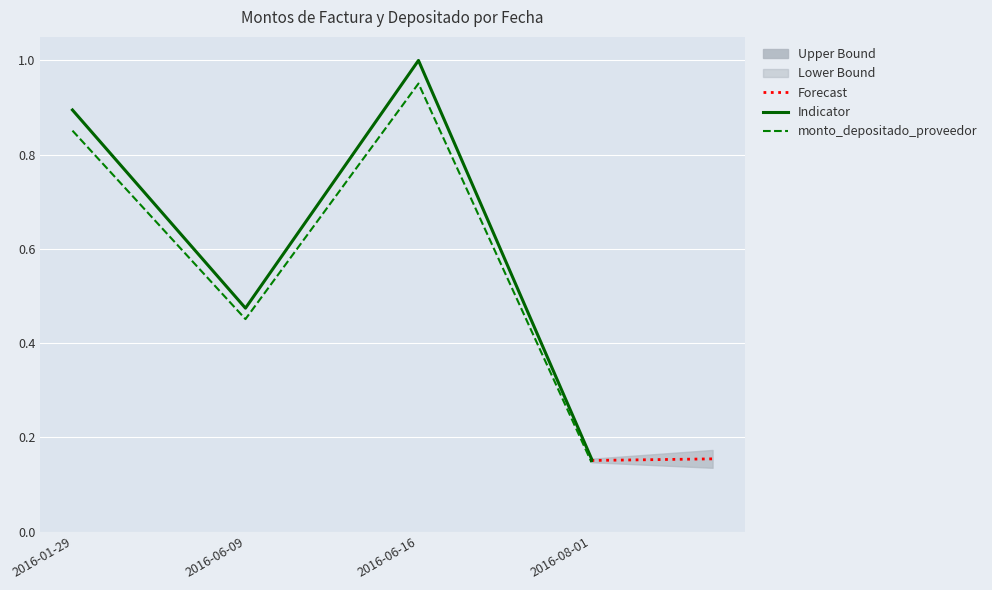

True or false: monto_depositado_proveedor and monto_factura intersect in this chart.

False